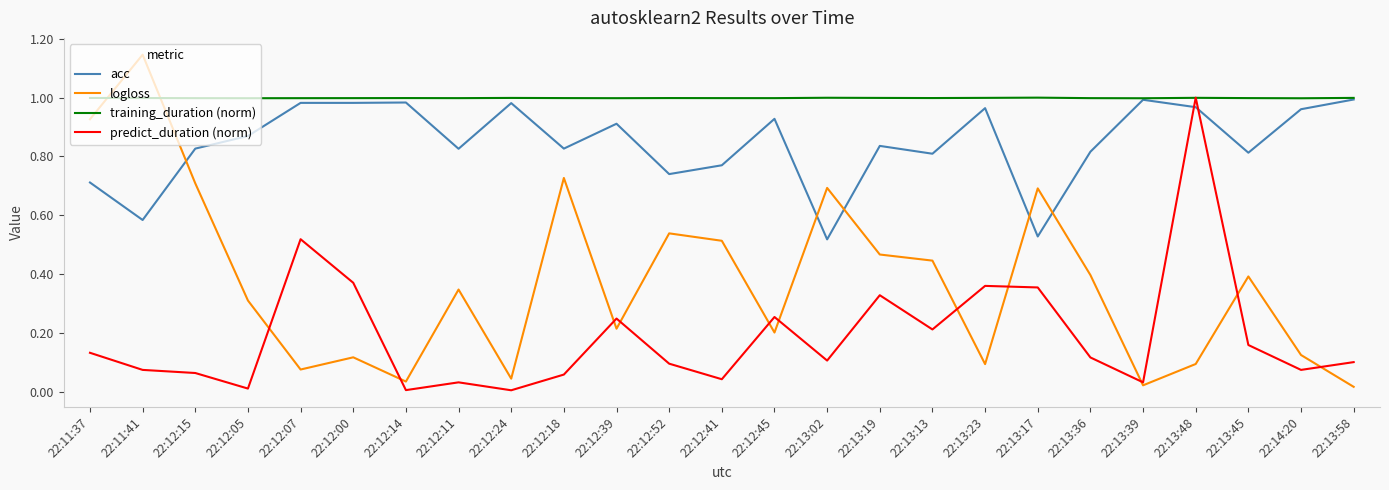

What position from the right is 22:12:39?

15